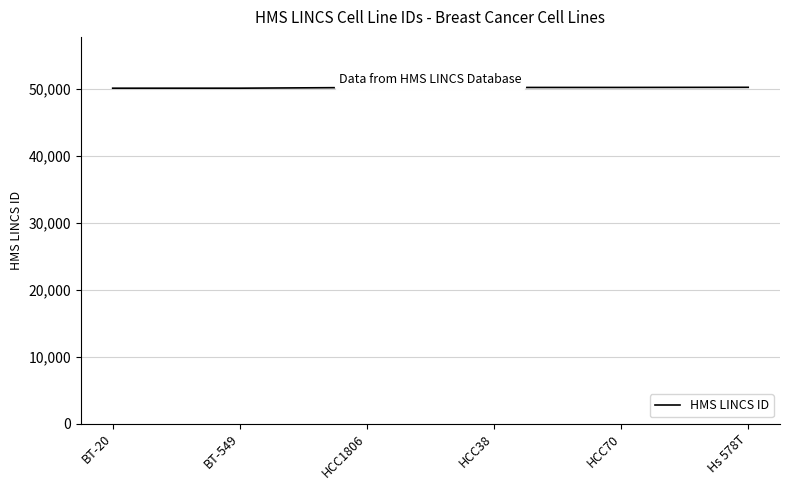

What is the greatest value displayed?

50238